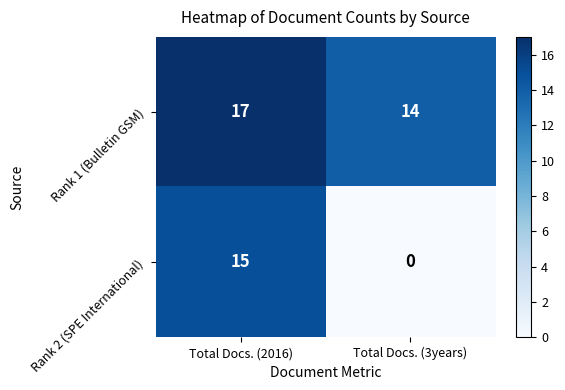

Reading left to right, what are all the values shown in this chart?

Rank 1 (Bulletin GSM): 17	14
Rank 2 (SPE International): 15	0